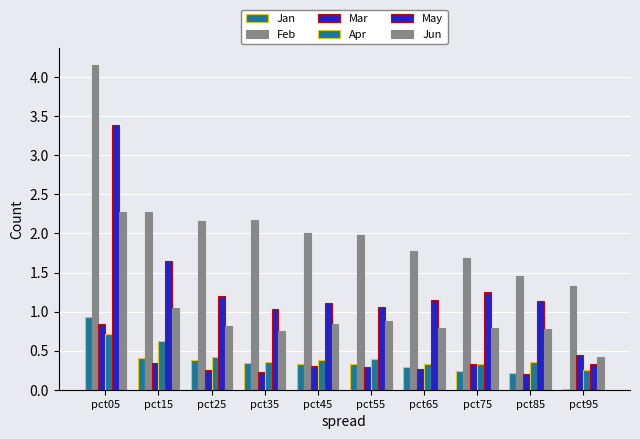

Reading left to right, list all the values displayed in this chart.

Jan: 0.9	0.4	0.4	0.3	0.3	0.3	0.3	0.2	0.2	0.0
Feb: 4.2	2.3	2.2	2.2	2.0	2.0	1.8	1.7	1.5	1.3
Mar: 0.8	0.3	0.3	0.2	0.3	0.3	0.3	0.3	0.2	0.4
Apr: 0.7	0.6	0.4	0.4	0.4	0.4	0.3	0.3	0.4	0.3
May: 3.4	1.6	1.2	1.0	1.1	1.1	1.2	1.3	1.1	0.3
Jun: 2.3	1.0	0.8	0.8	0.8	0.9	0.8	0.8	0.8	0.4